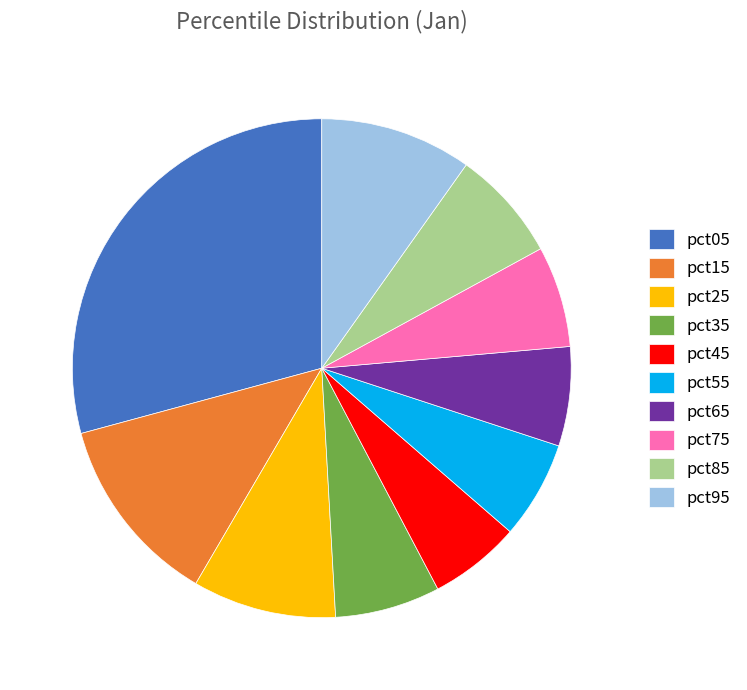

What is the largest slice in the pie chart?

pct05